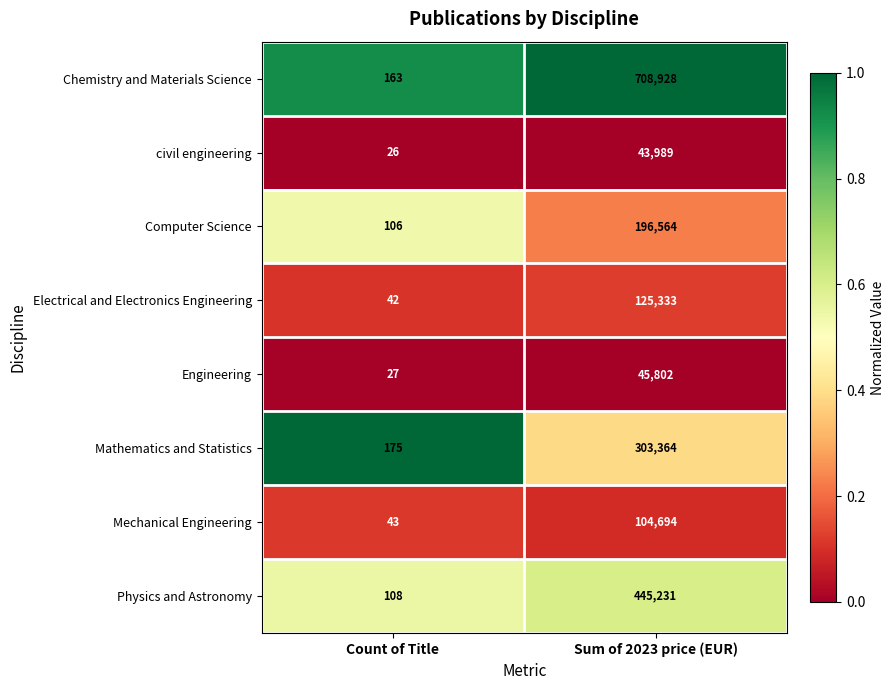

What is the sum of the Physics and Astronomy values at Count of Title and Sum of 2023 price (EUR)?

445339